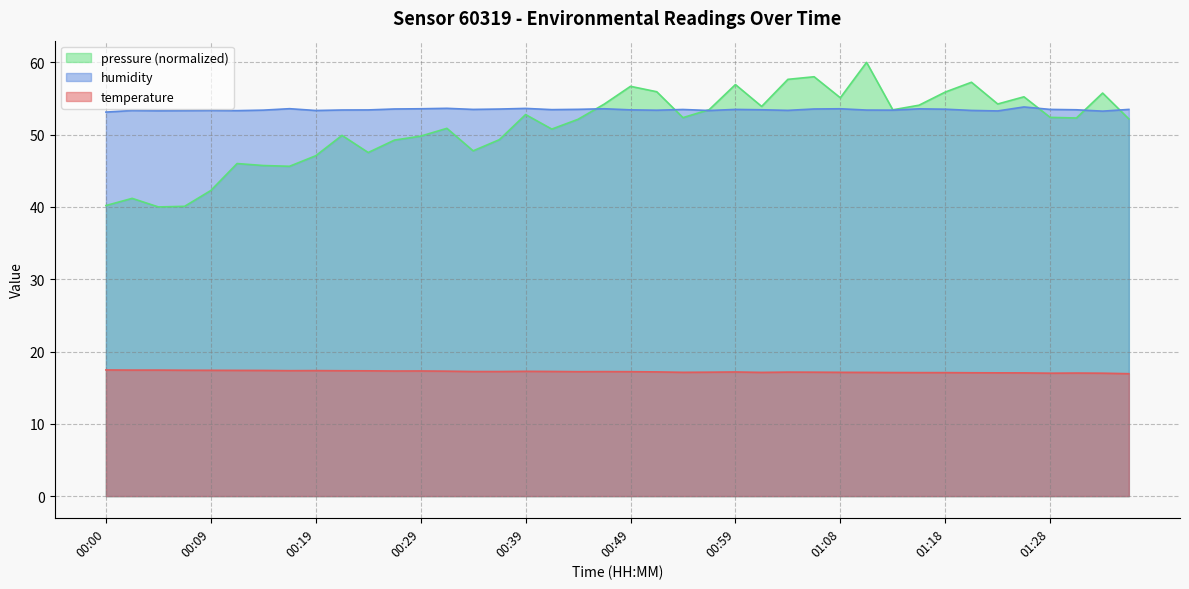

True or false: humidity has a value of 11.4 at 01:28.

False